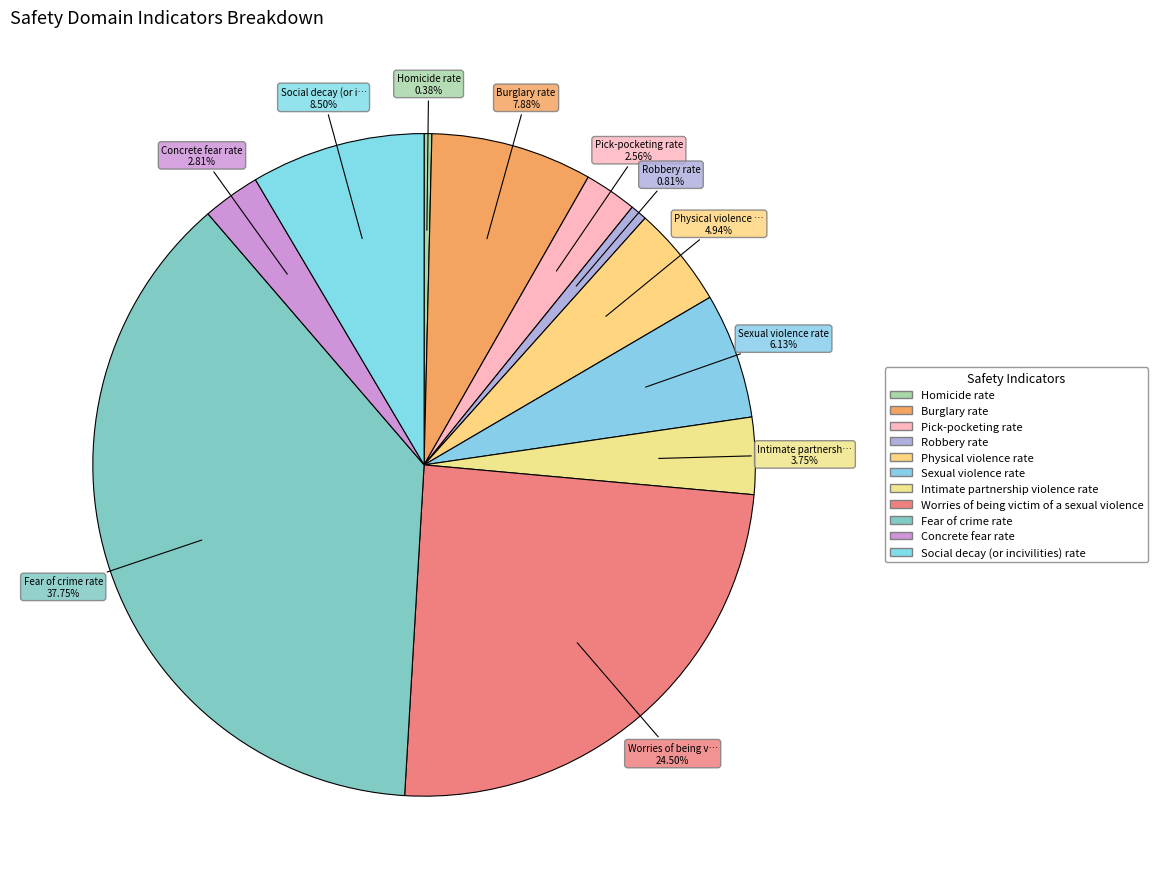

Which category has the biggest portion of the pie?

Fear of crime rate